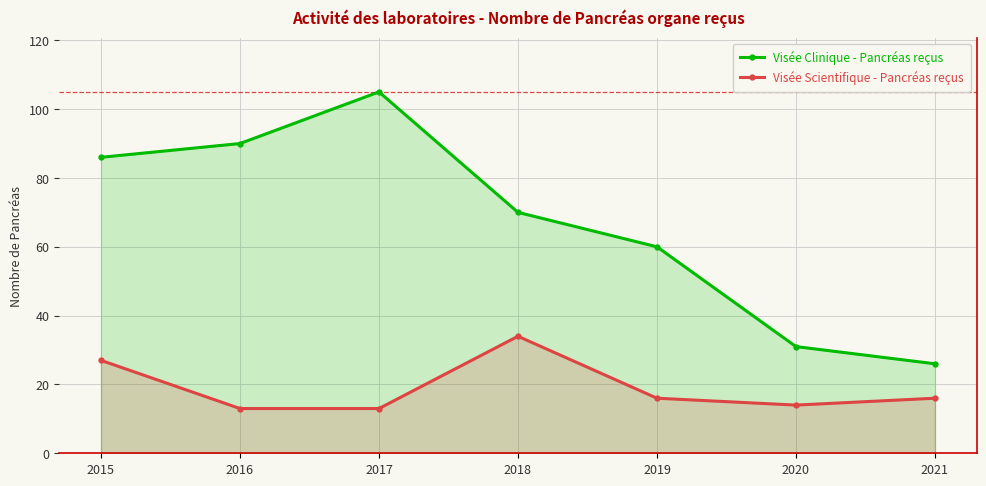

Which category has the lowest value in the Visée Clinique - Pancréas reçus series?

2021